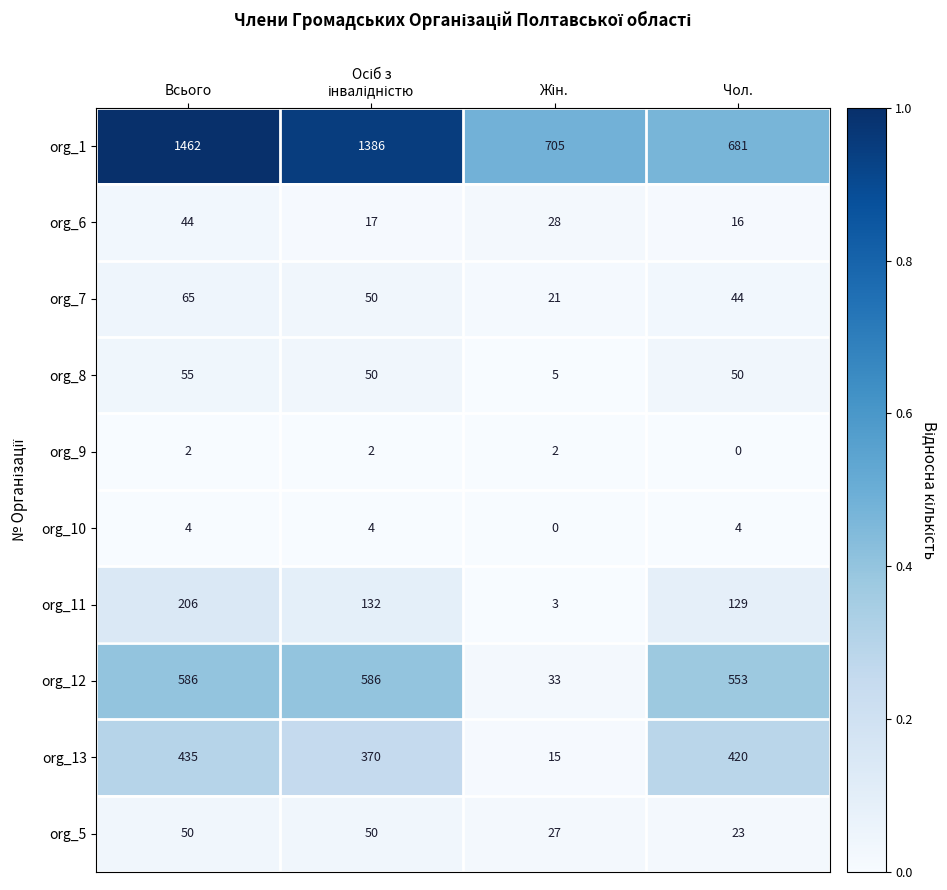

Which series has the widest spread of values?

org_1